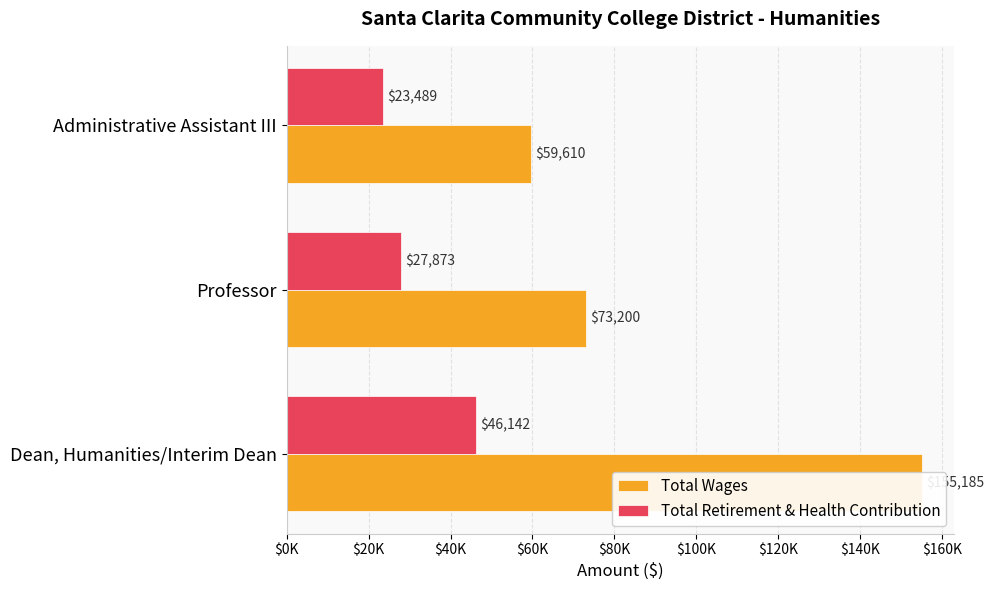

The value of Total Wages at Administrative Assistant III is 40421. True or false?

False